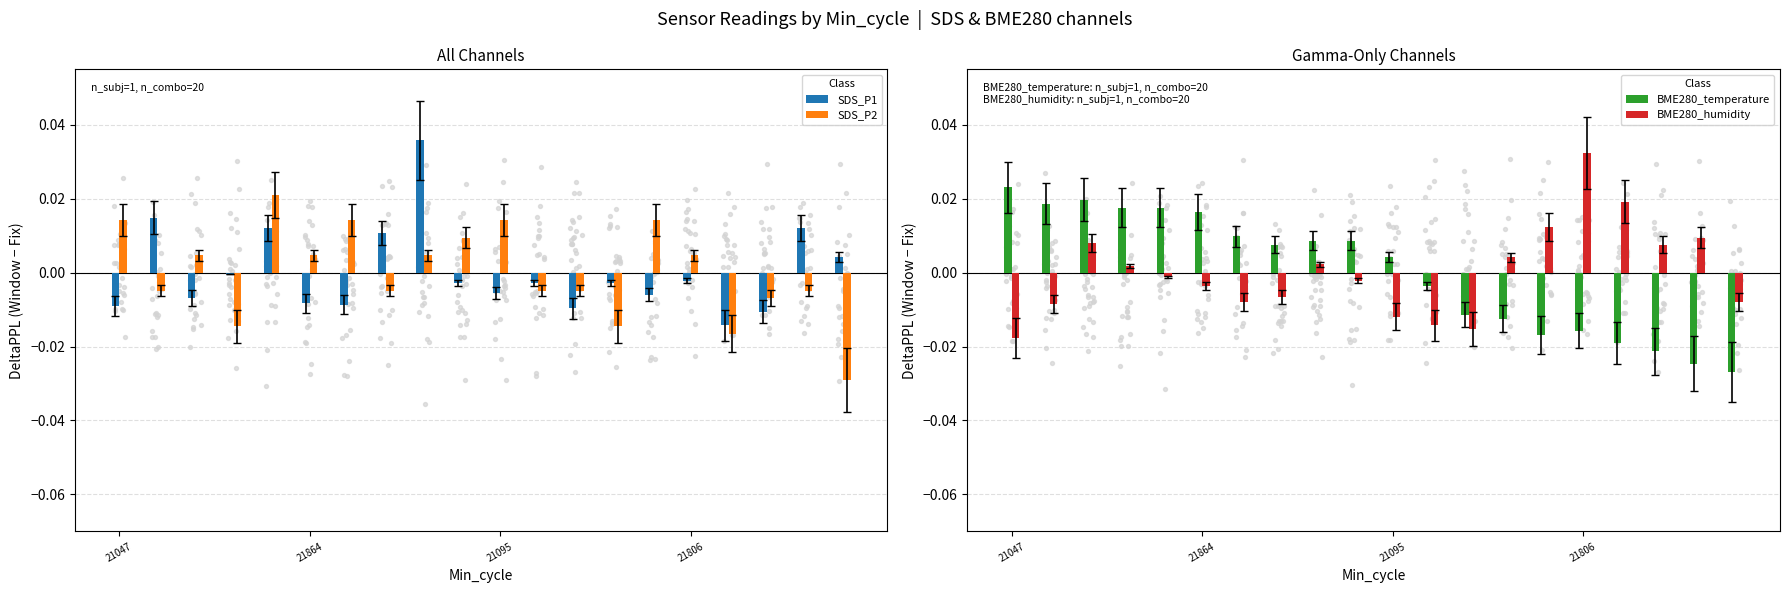

Which series has the largest total across all categories?

BME280_humidity